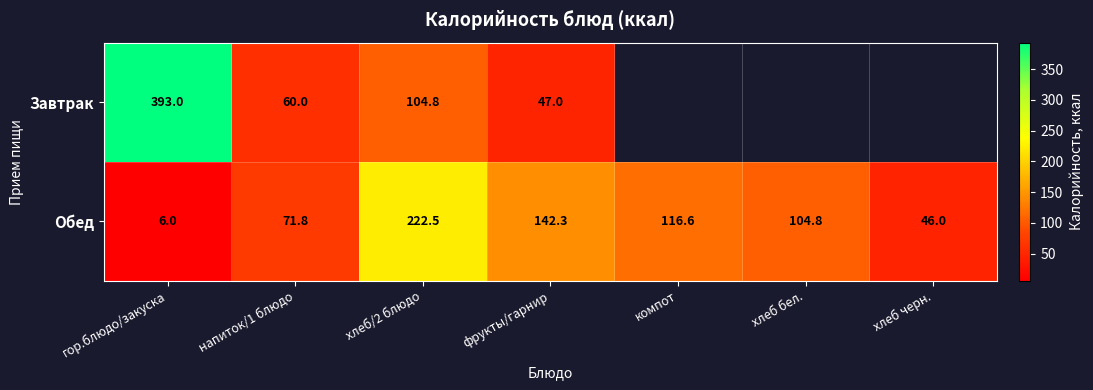

List the labels in order of Обед value, smallest first.

гор.блюдо/закуска, хлеб черн., напиток/1 блюдо, хлеб бел., компот, фрукты/гарнир, хлеб/2 блюдо